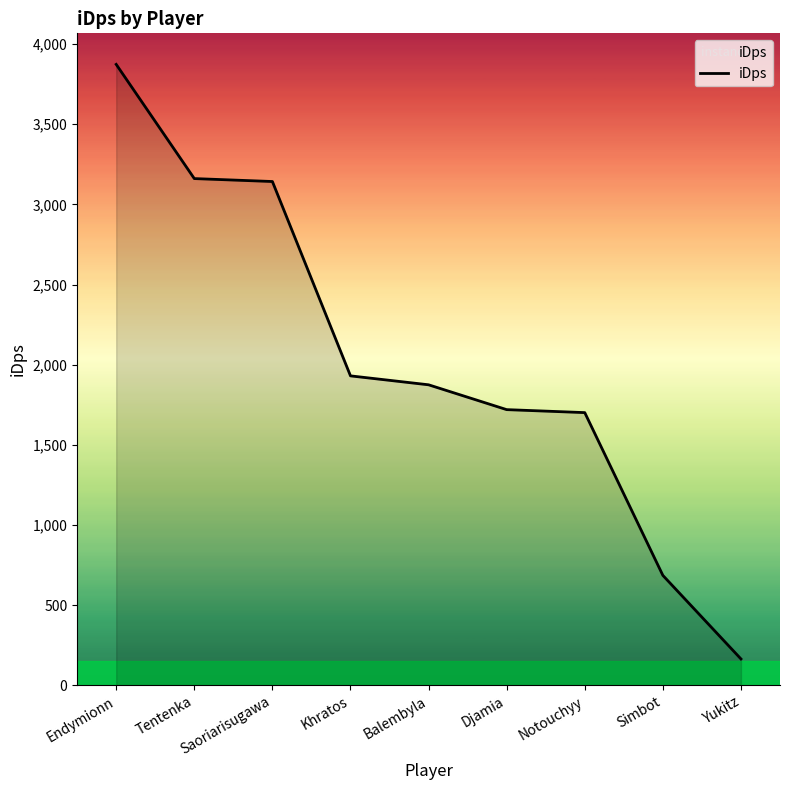

What is the average value?

2028.2